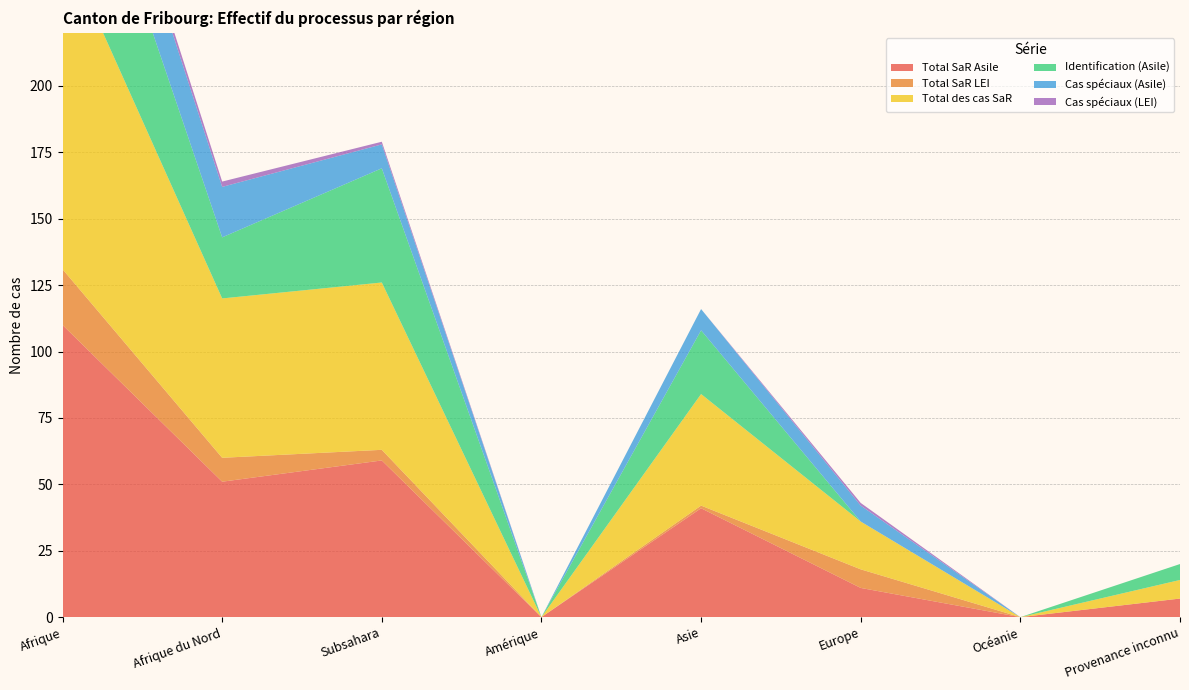

Reading right to left, transcribe all the data shown in this chart.

Total SaR Asile: 7	0	11	41	0	59	51	110
Total SaR LEI: 0	0	7	1	0	4	9	21
Total des cas SaR: 7	0	18	42	0	63	60	123
Identification (Asile): 6	0	0	24	0	43	23	66
Cas spéciaux (Asile): 0	0	6	8	0	9	19	28
Cas spéciaux (LEI): 0	0	1	0	0	1	2	3